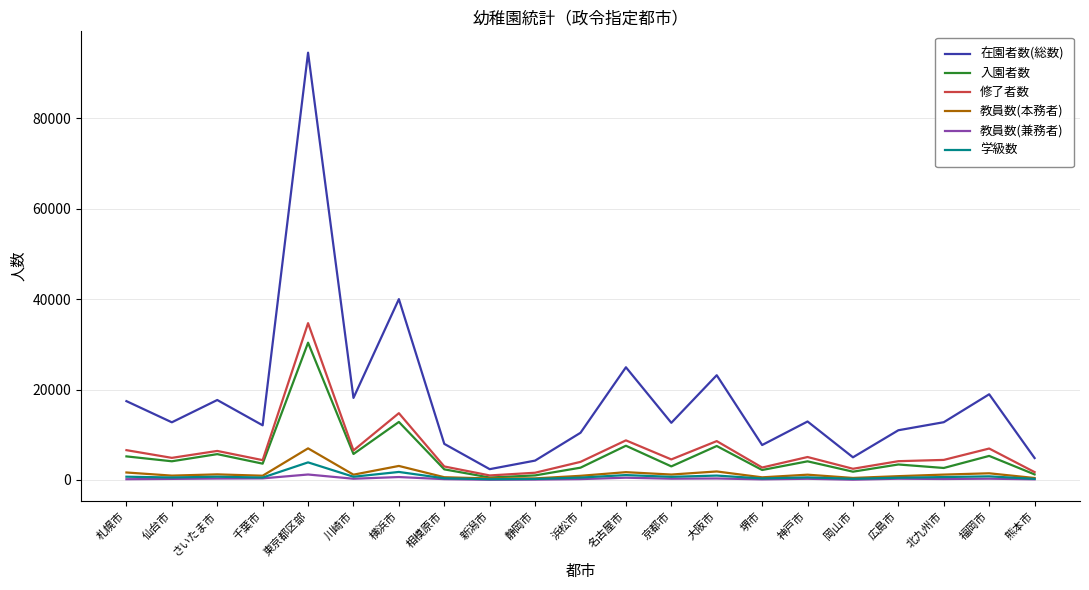

True or false: 教員数(本務者) has more than 0 points higher than both neighbors.

True